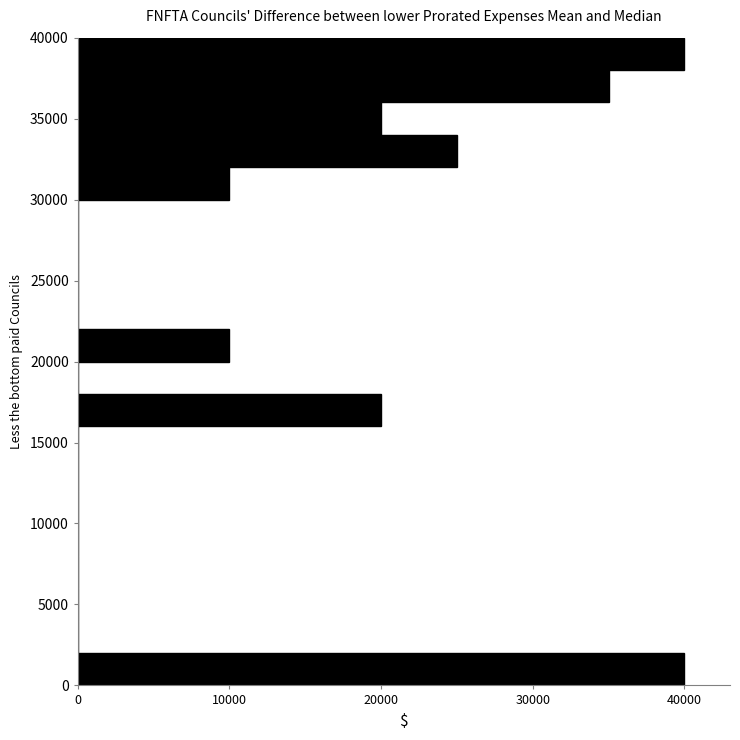

How long is the bar that spans 38000 to 40000 on the y-axis? The values are not printed on the chart, so give them approximately, as read against the axis.

40000